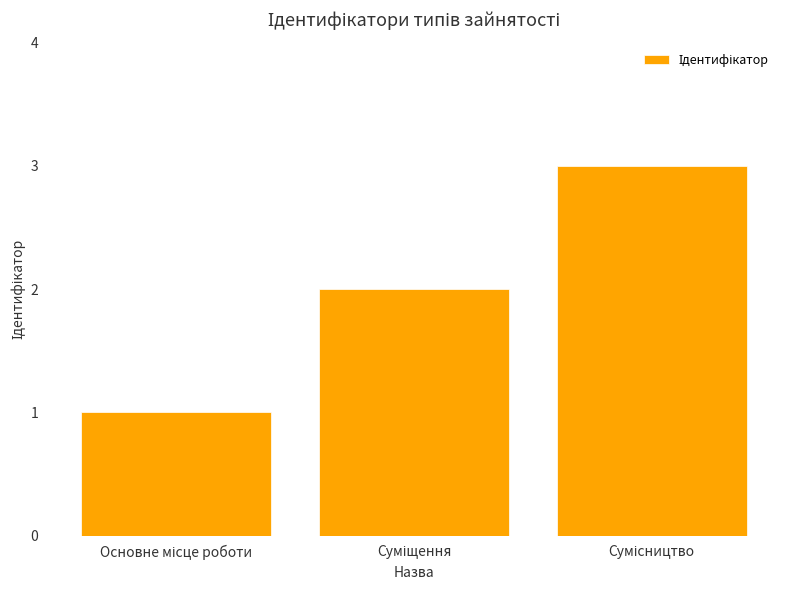

What is the greatest value displayed?

3